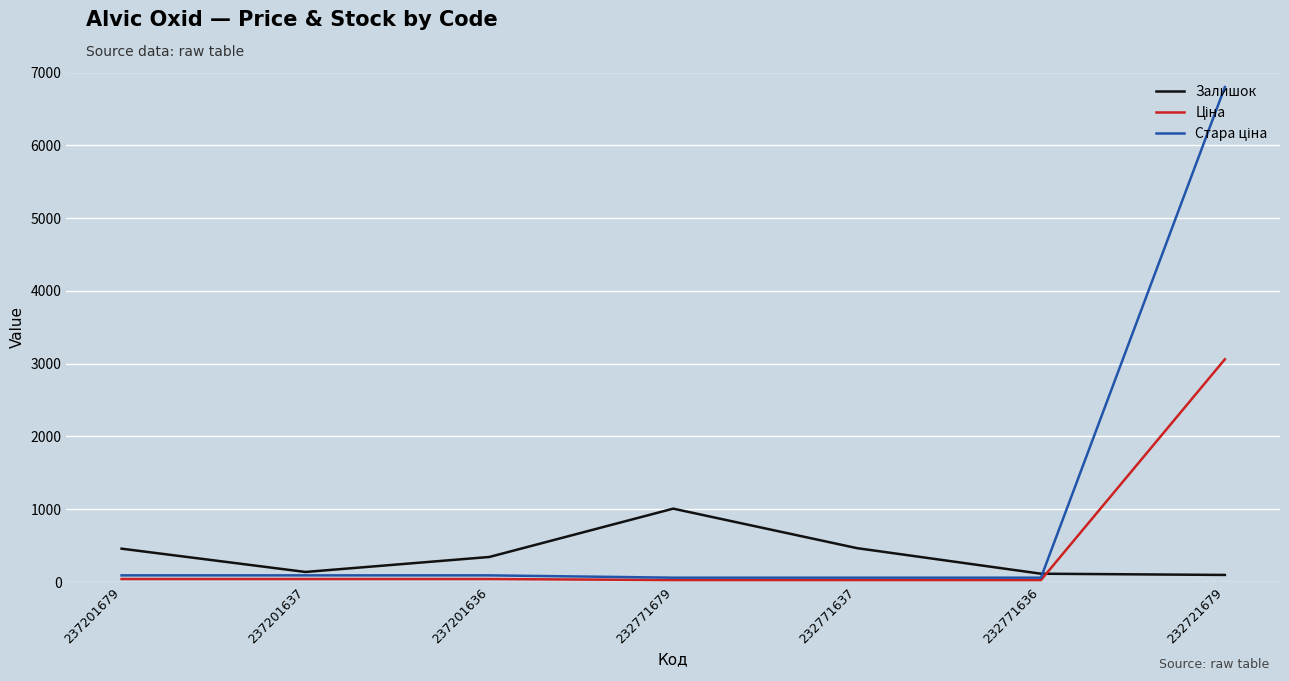

At which category does Залишок reach its first local peak?

232771679